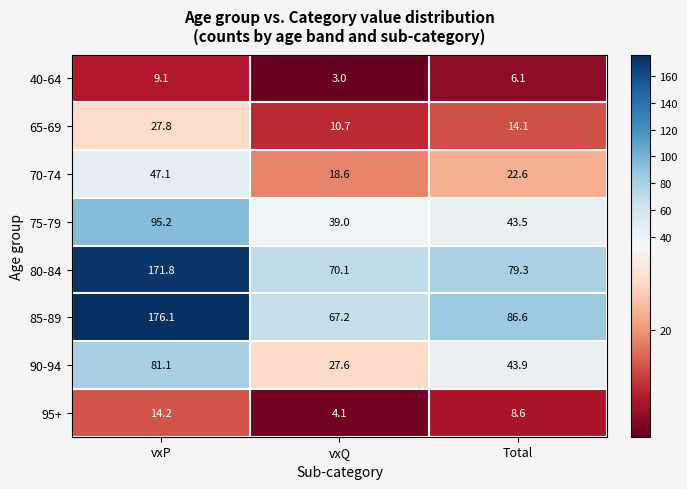

True or false: 85-89 has a value of 123.2 at Total.

False